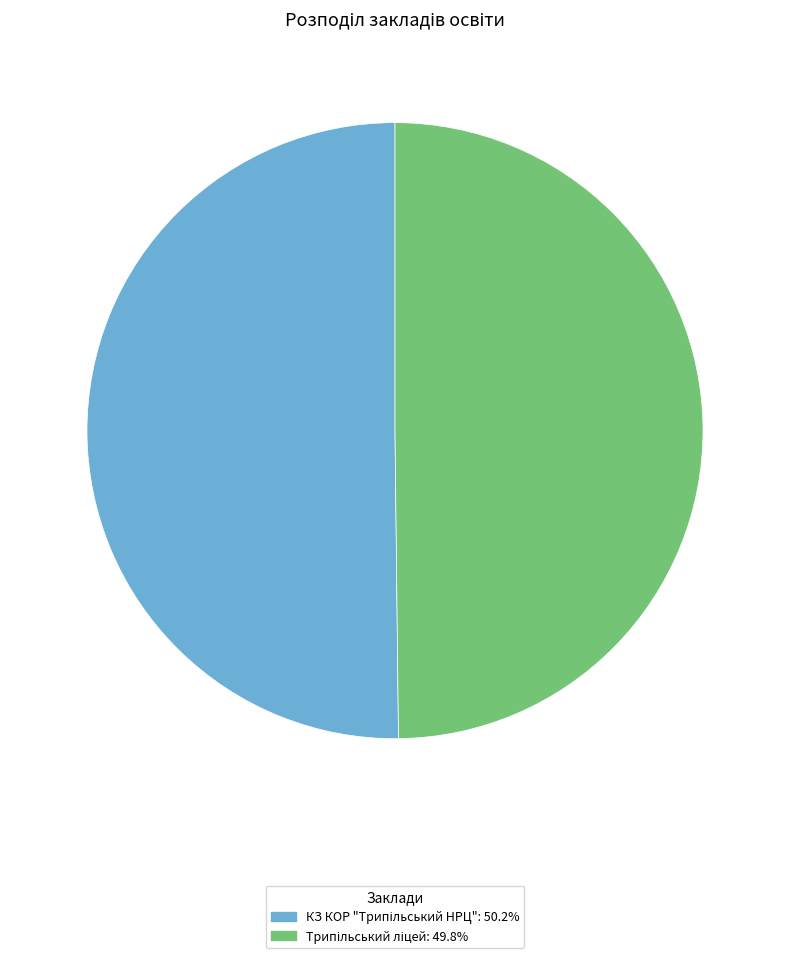

True or false: Трипільський ліцей accounts for 38% of the total.

False